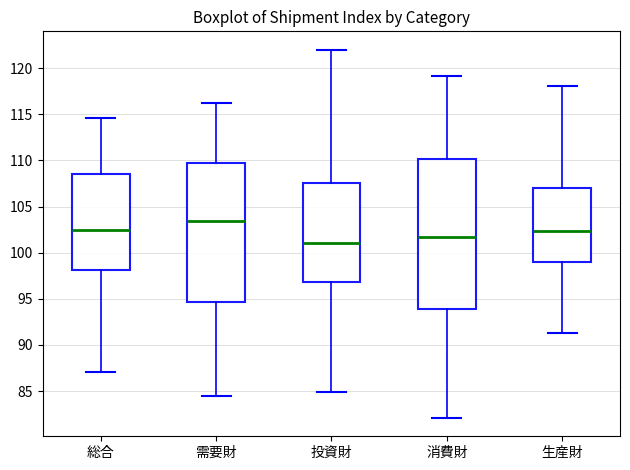

Reading left to right, transcribe this box plot: for each box, give where its median line is, the range the box spans, and where its two whiskers end, as read against the y-axis. The values are not printed on the chart, so give them approximately, as read against the axis.

総合: median 102.5, box 98.0 to 108.5, whiskers 87.0 to 114.5
需要財: median 103.5, box 94.5 to 109.5, whiskers 84.5 to 116.0
投資財: median 101.0, box 97.0 to 107.5, whiskers 85.0 to 122.0
消費財: median 101.5, box 94.0 to 110.0, whiskers 82.0 to 119.0
生産財: median 102.5, box 99.0 to 107.0, whiskers 91.5 to 118.0